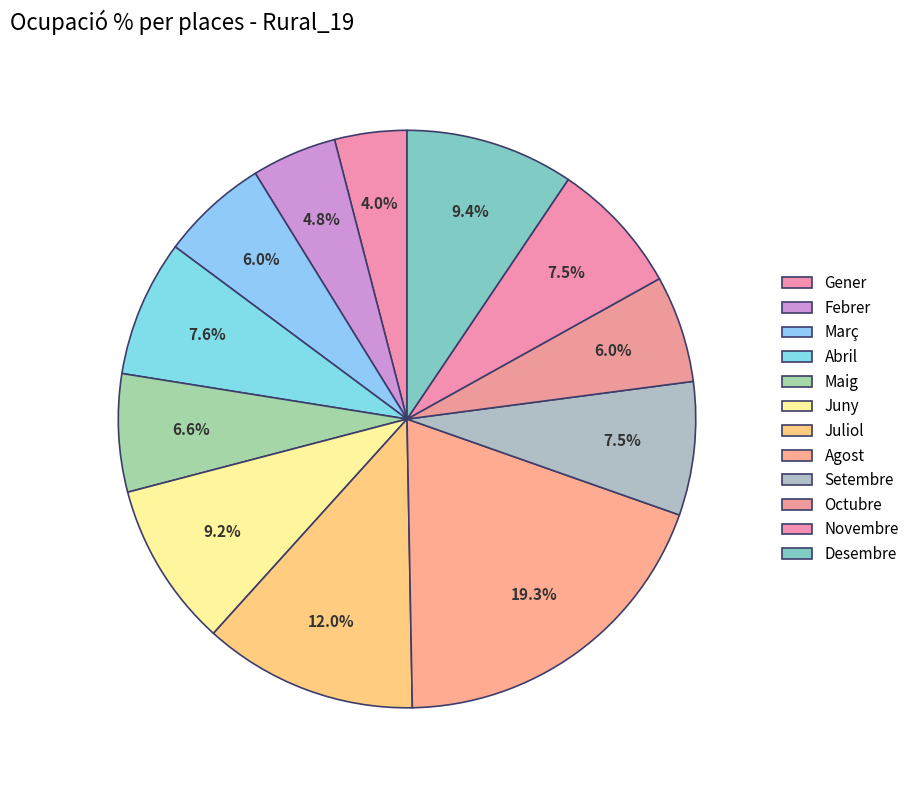

To the nearest percent, what portion does Març represent?

6%